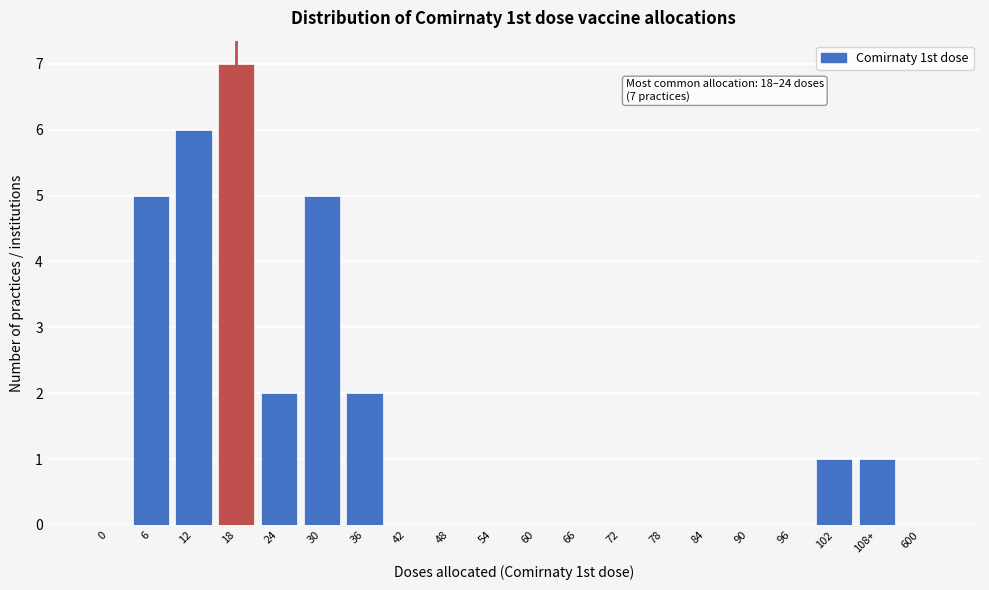

Reading right to left, what are all the values shown in this chart?

600=0	108+=1	102=1	96=0	90=0	84=0	78=0	72=0	66=0	60=0	54=0	48=0	42=0	36=2	30=5	24=2	18=7	12=6	6=5	0=0